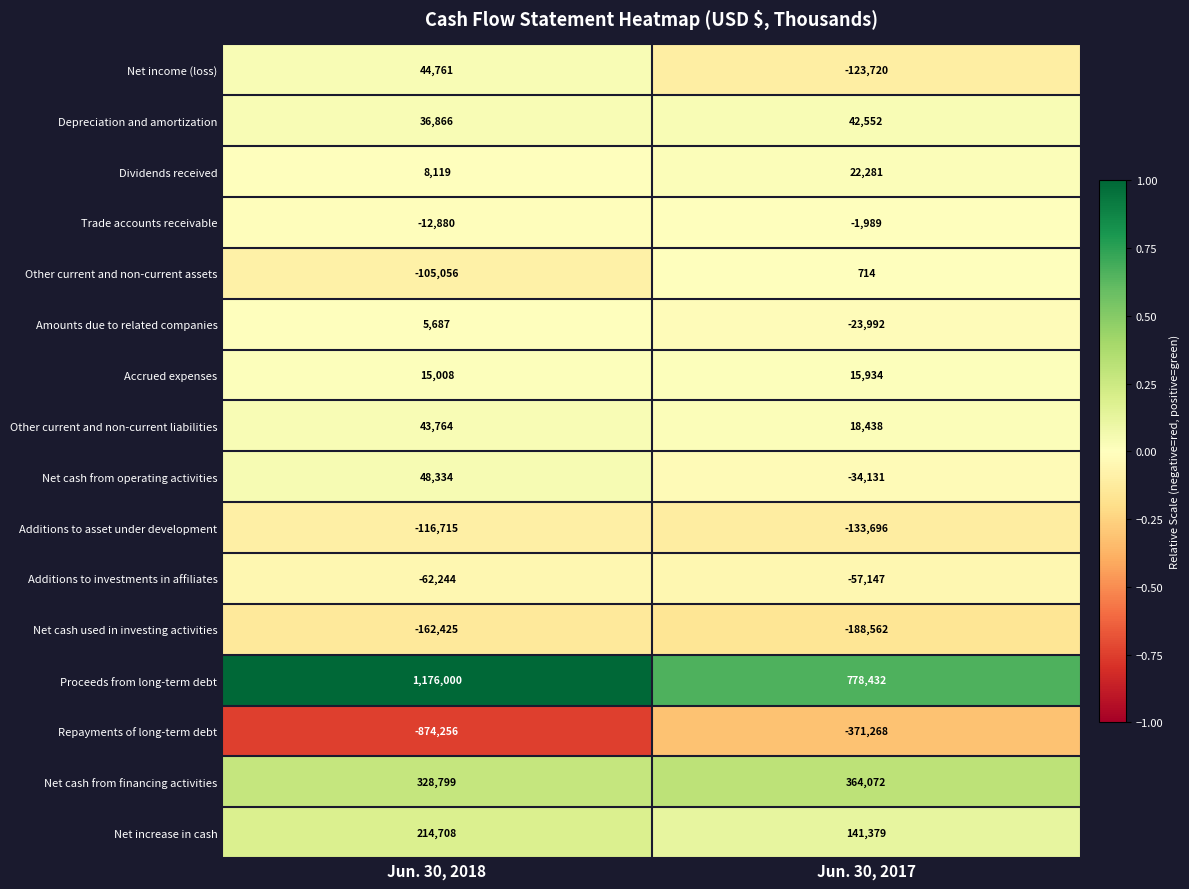

Is it true that Net cash from financing activities equals 585794 at Jun. 30, 2017?

False